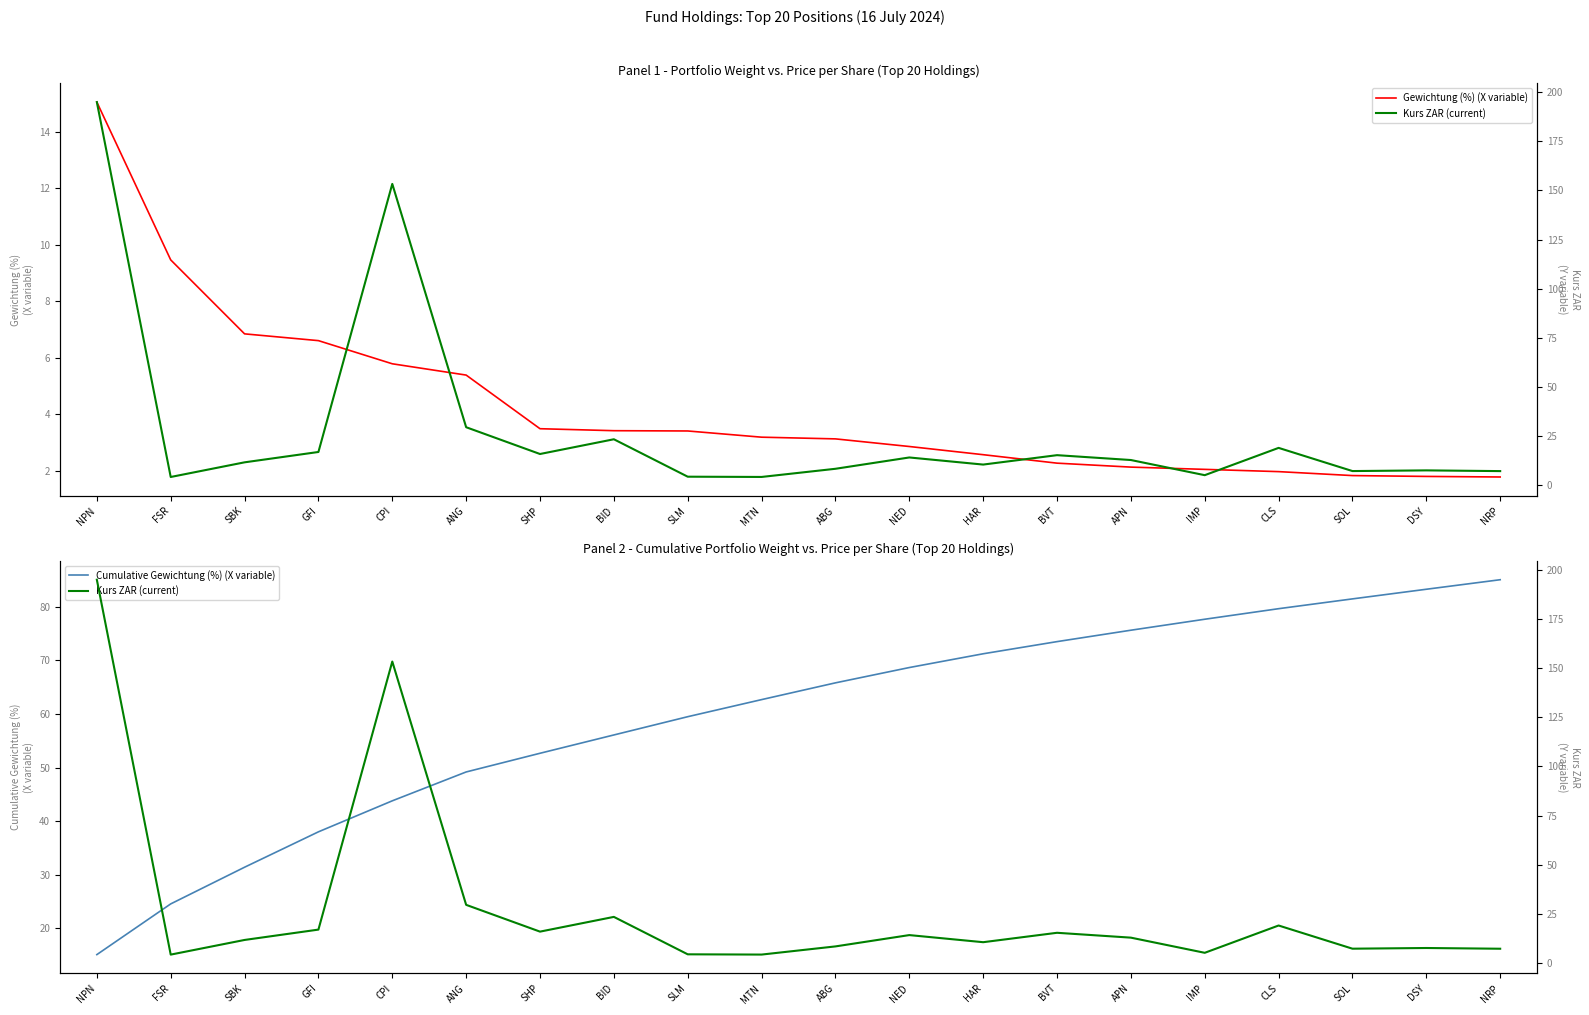

Which series changed the most between SBK and ABG?

Cumulative Gewichtung (%) (X variable)